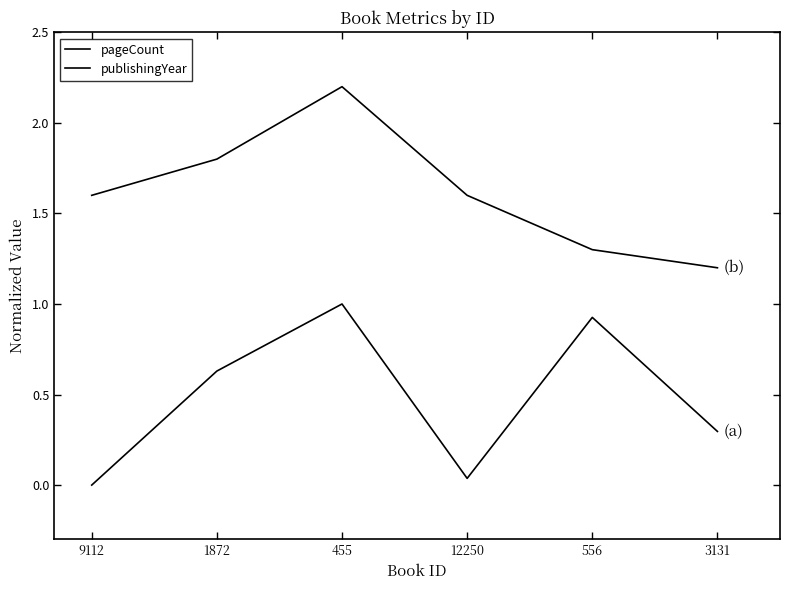

What is the value of the pageCount point at the 5th from the left?

0.9